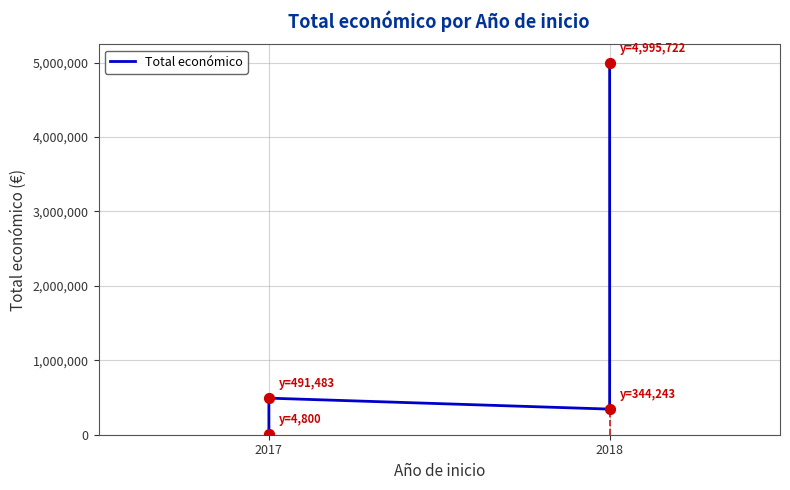

Between 2018 and 2017, which is larger?

2017